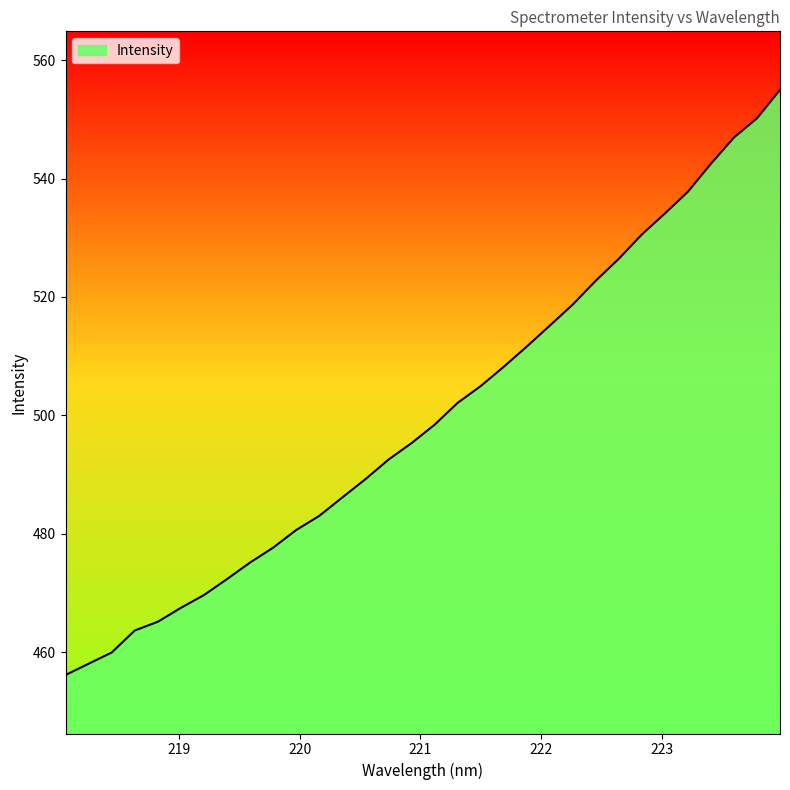

What is the smallest value displayed?

456.2